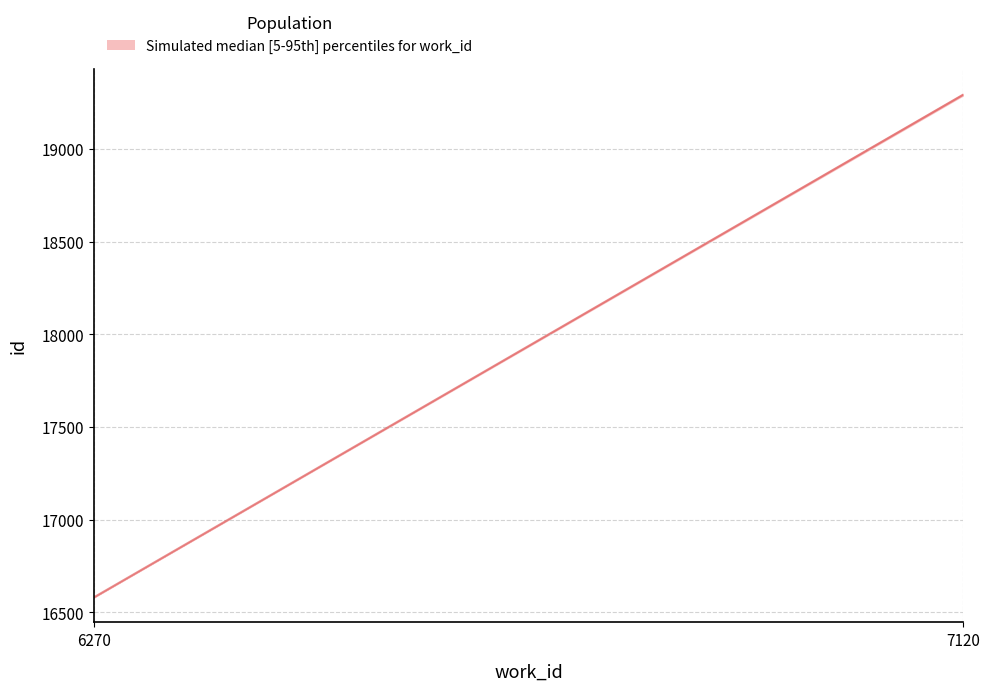

The value at 7120 is 27286.0. True or false?

False